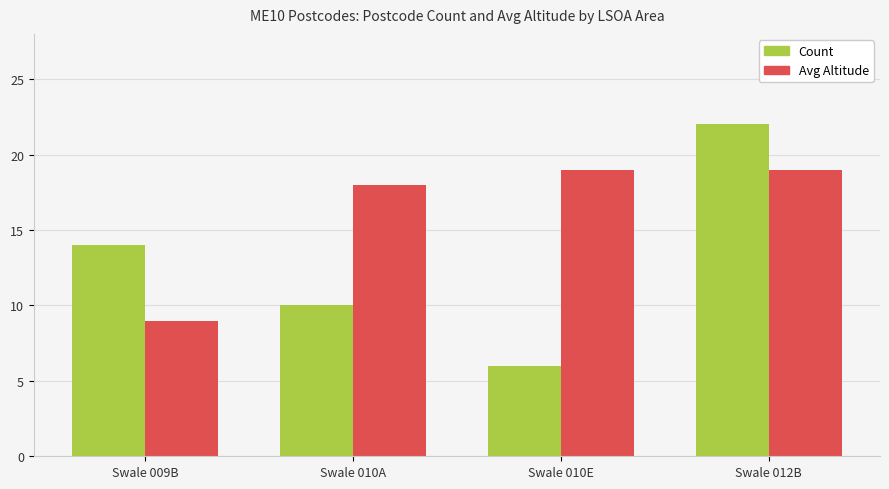

How many bars are there in total?

8